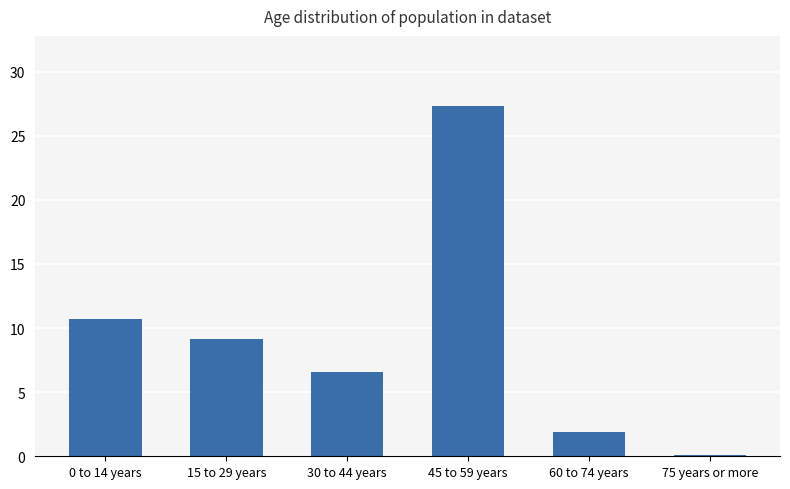

Which label corresponds to the smallest value in the chart?

75 years or more